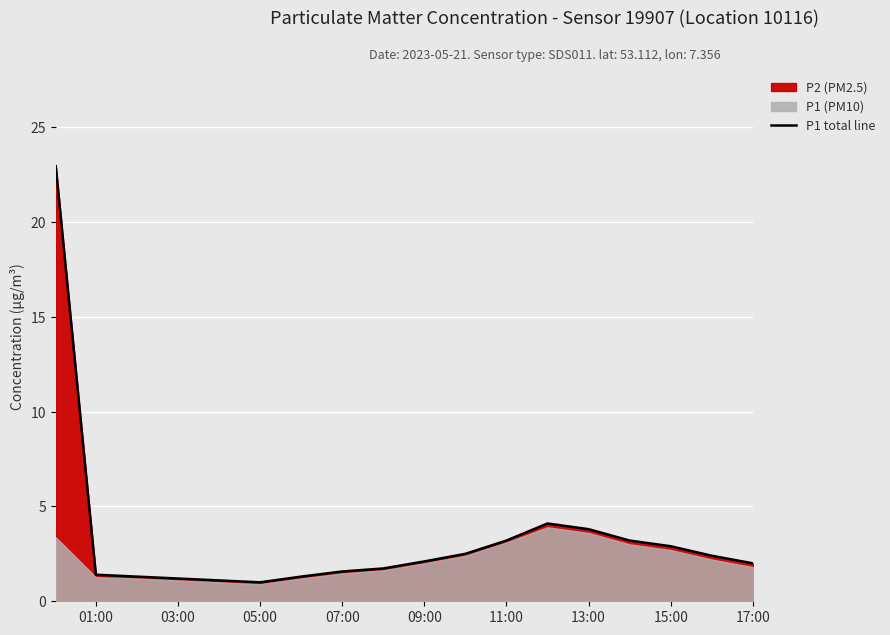

How many points are lower than both their immediate neighbors (excluding endpoints)?

1